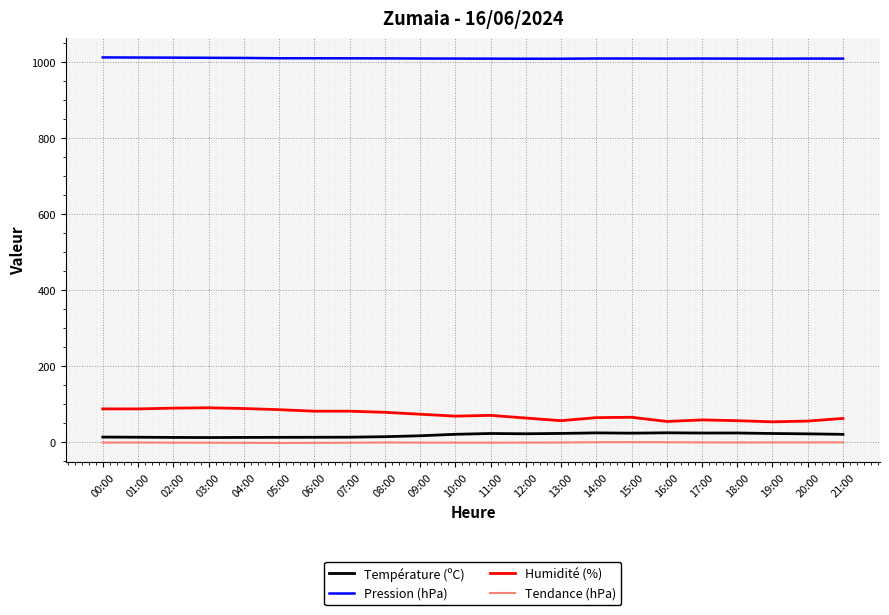

How many categories are shown in the chart?

22